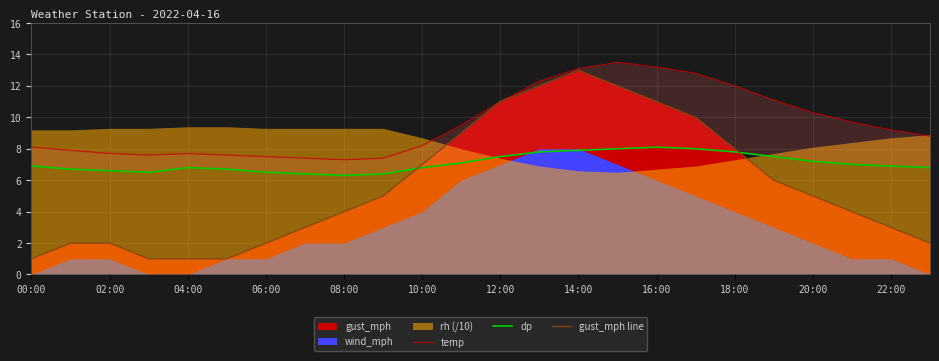

True or false: dp has more than 1 interior local peaks.

True